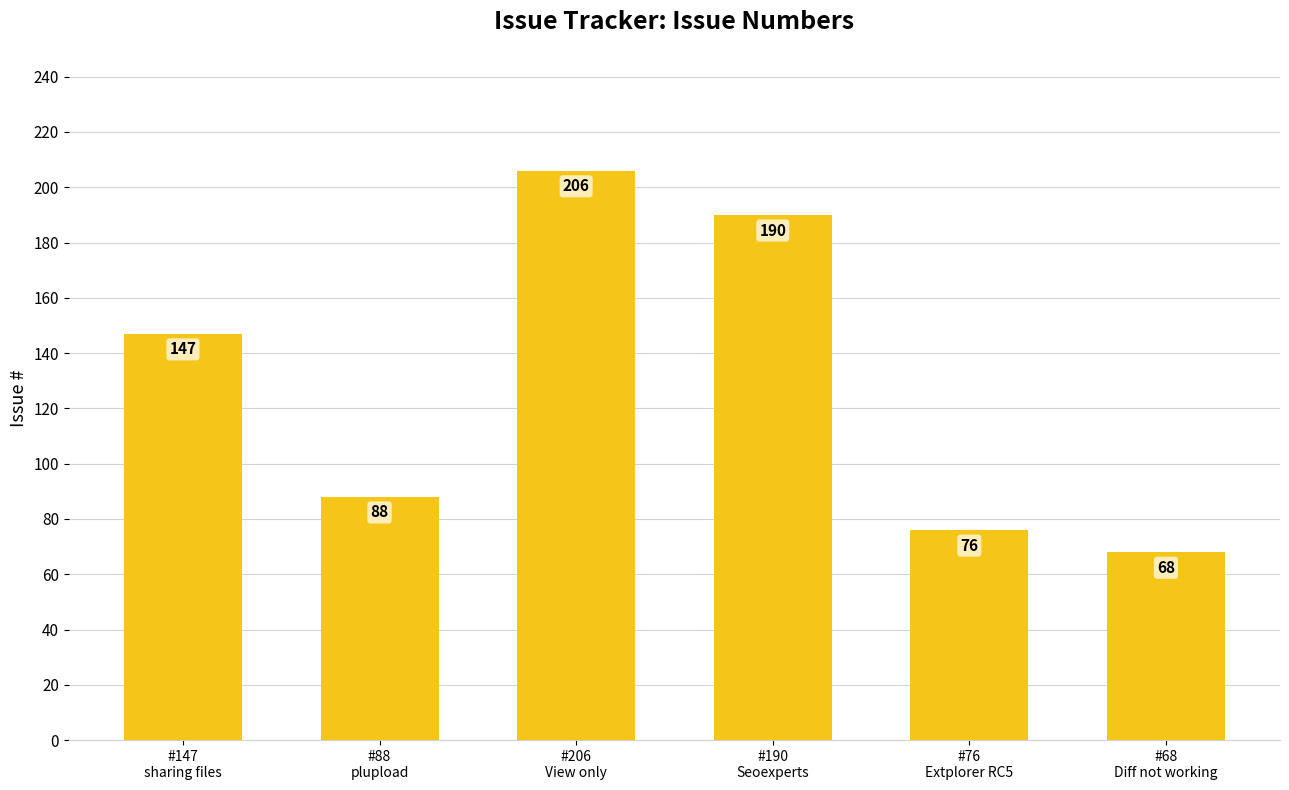

What is the difference between the maximum and minimum values?

138